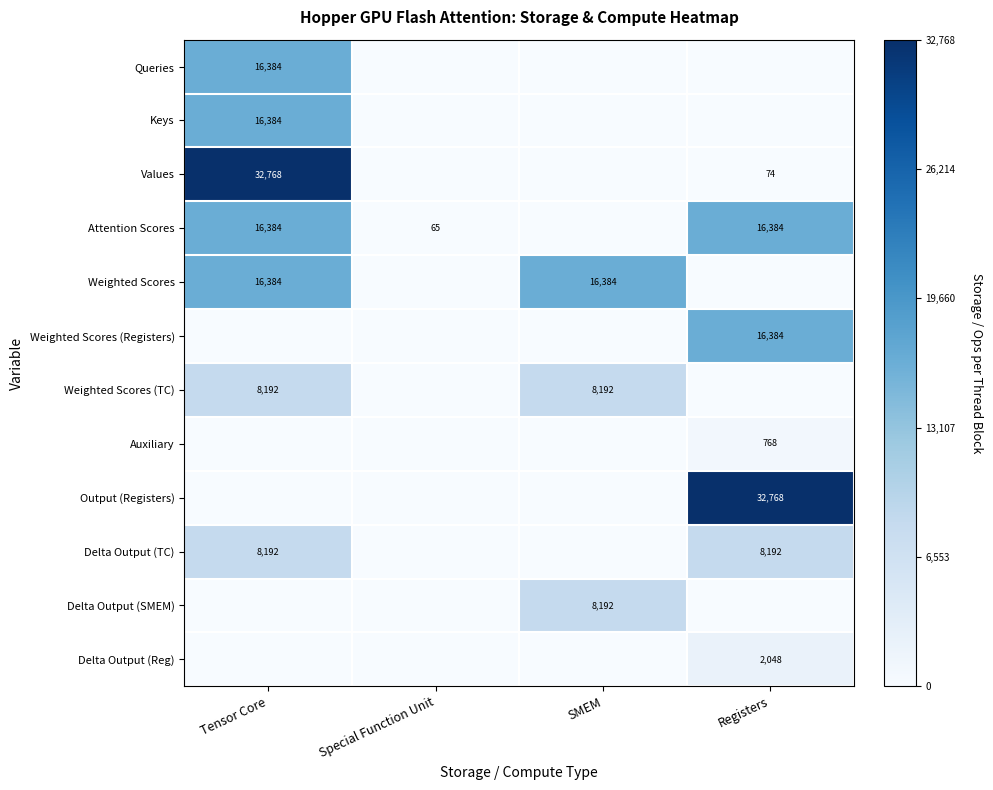

The value of Weighted Scores at SMEM is 0.1. True or false?

False